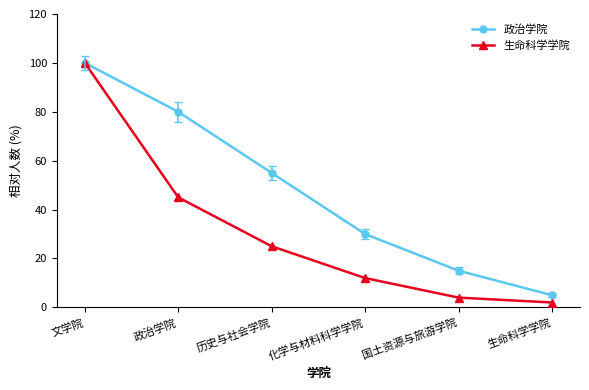

At 政治学院, list the series in order from largest to smallest.

政治学院, 生命科学学院